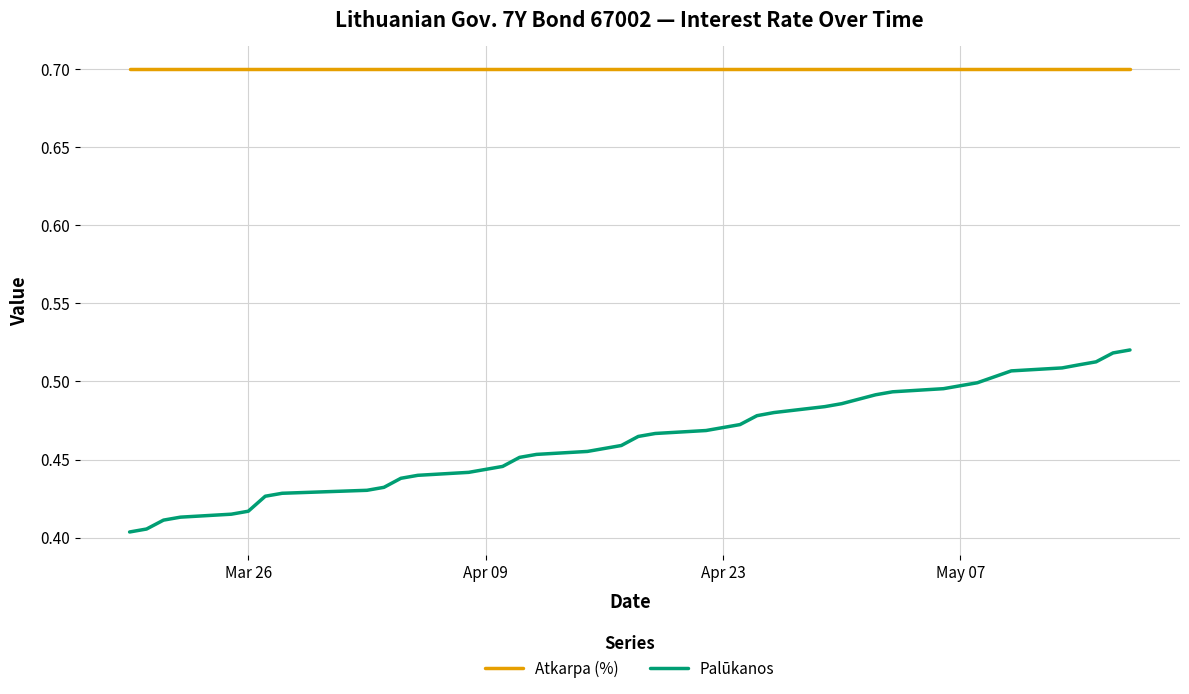

Which series has the largest range (max minus min)?

Palūkanos